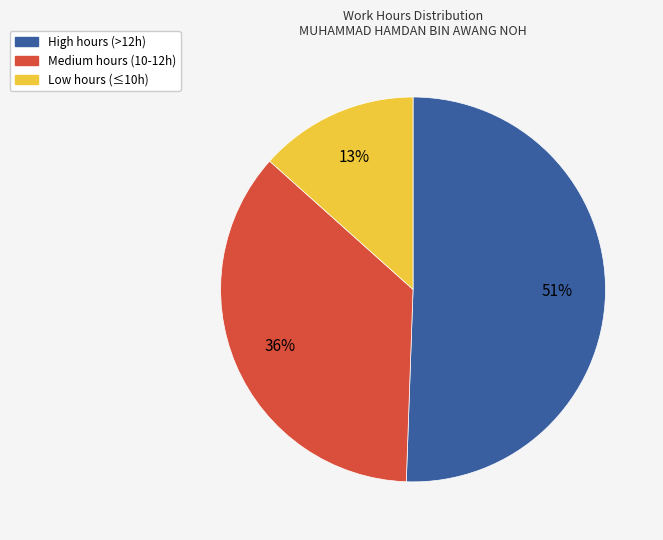

Is there a majority slice in this chart?

Yes